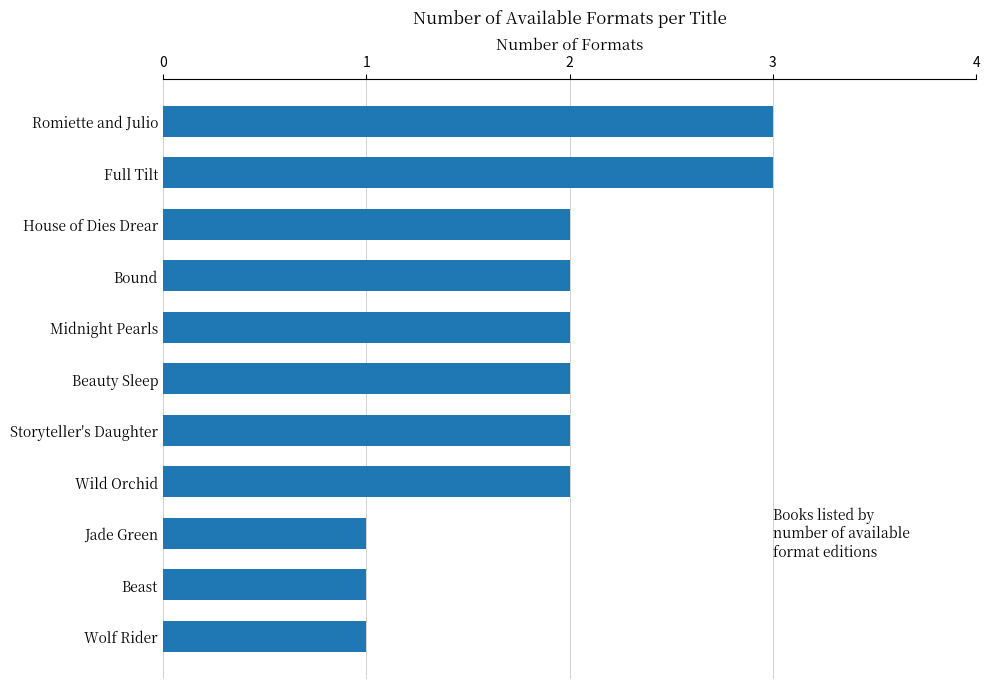

How many bars are there in total?

11